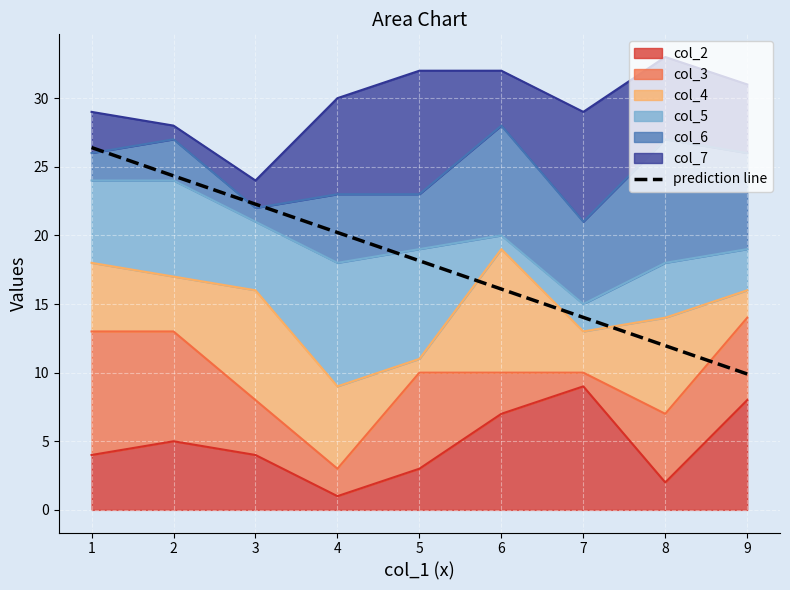

What is the change in value from 0 to 6?

-12.4